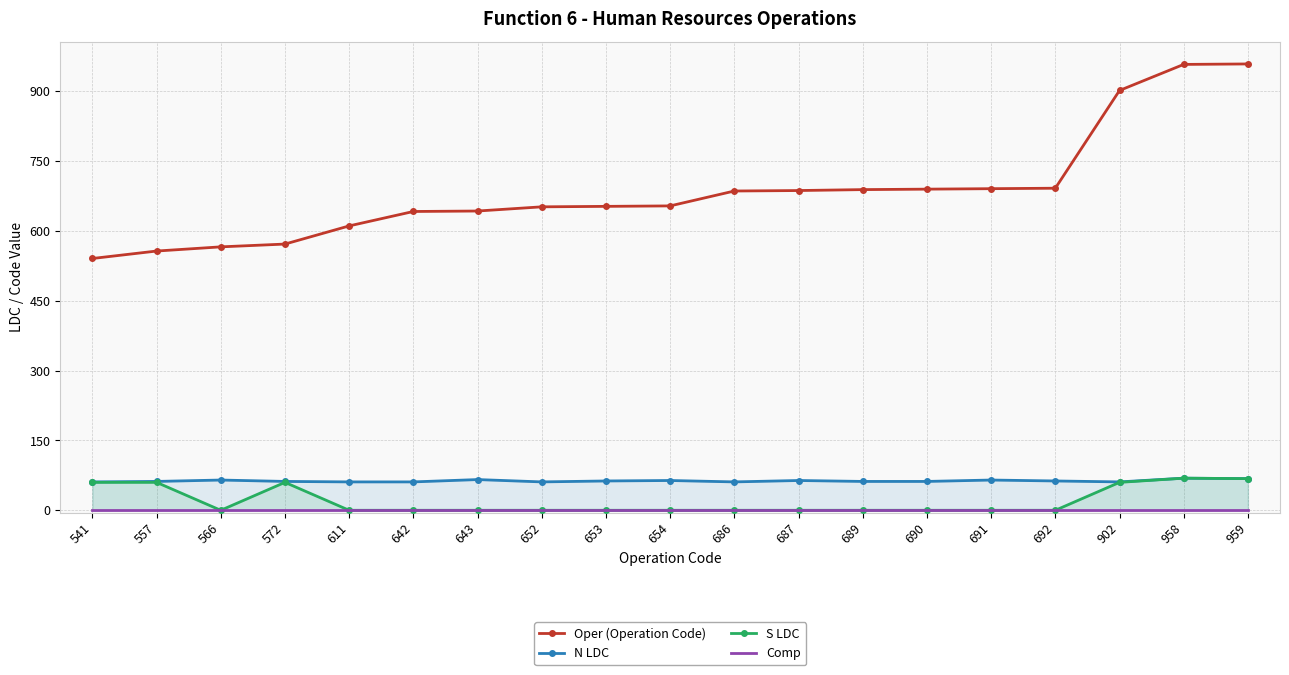

Which series has the largest total across all categories?

Oper (Operation Code)